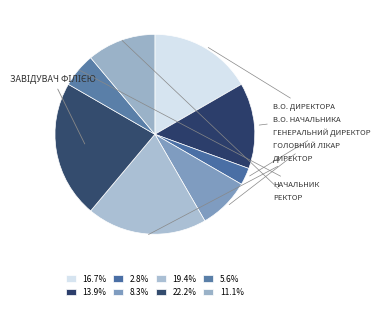

Which slice is the largest?

Завідувач філією